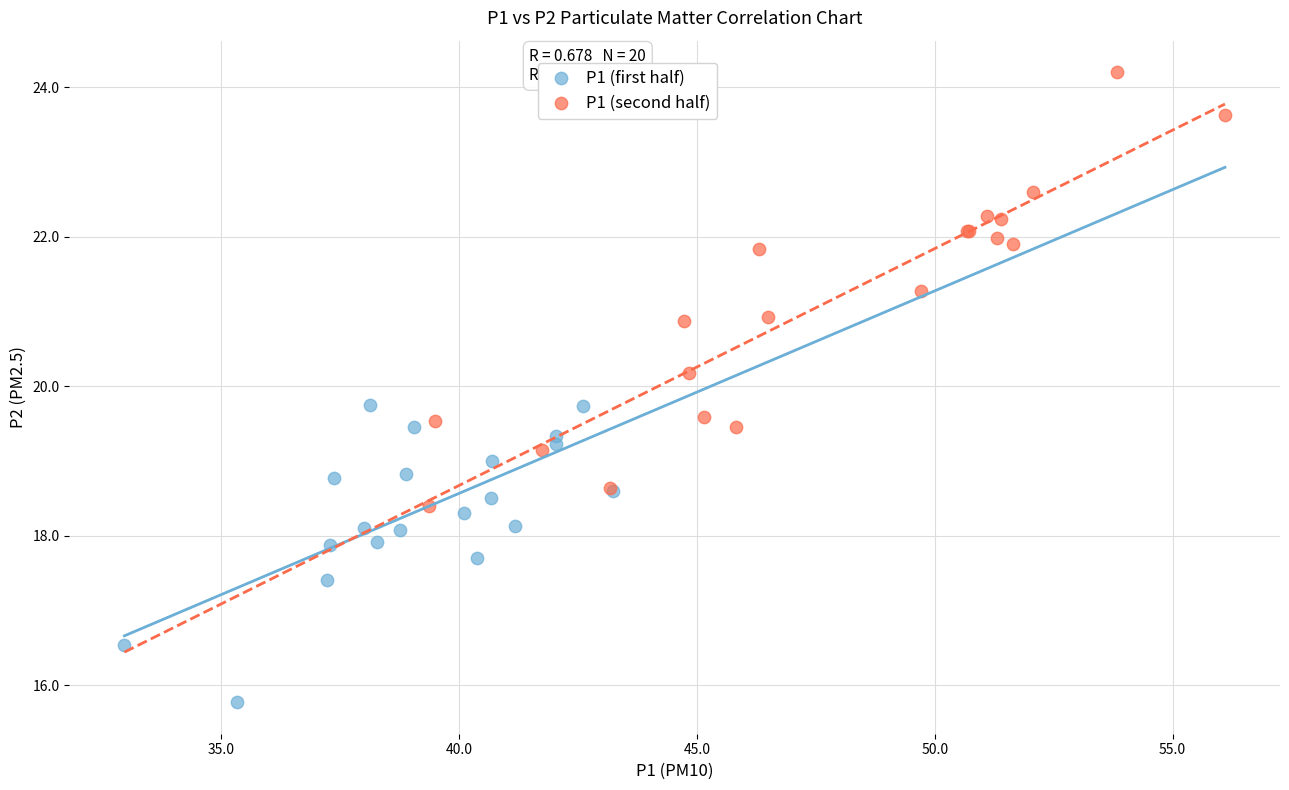

Which series contains the highest Y value?

P1 (second half)